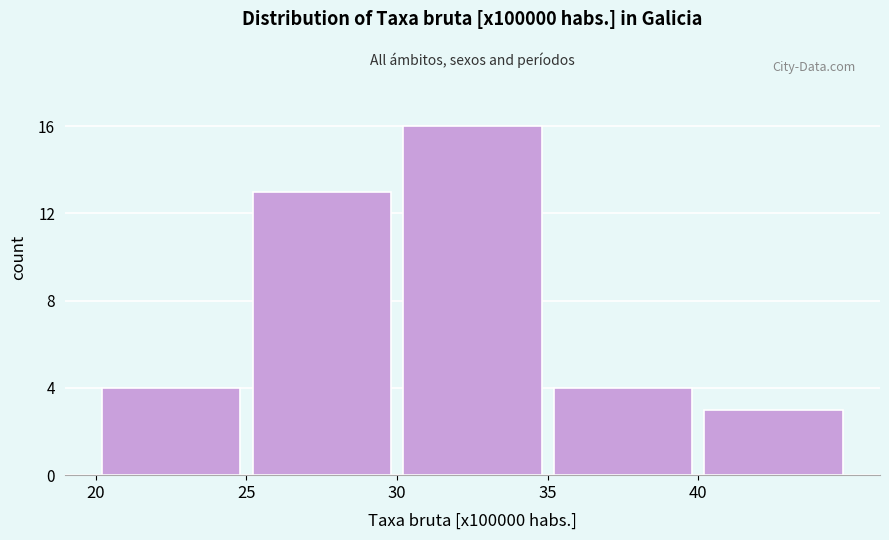

Reading left to right, list every bar in this chart as the range it spans on the x-axis followed by its height. The values are not printed on the chart, so give them approximately, as read against the axis.

20 to 25: 4
25 to 30: 13
30 to 35: 16
35 to 40: 4
40 to 45: 3